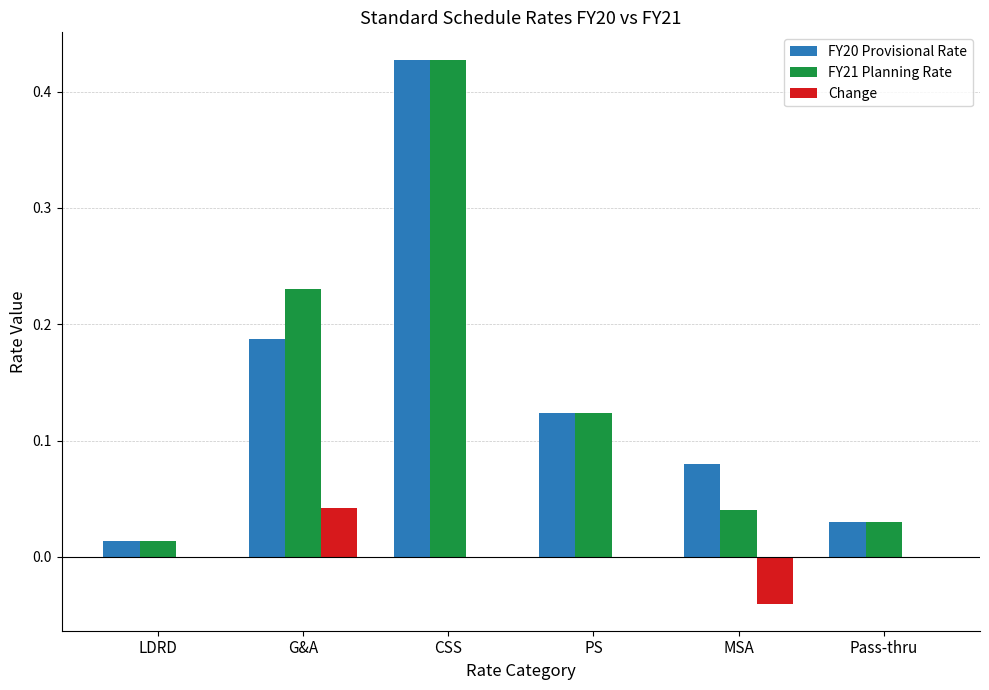

Are the bars grouped side by side (vs. stacked)?

Yes